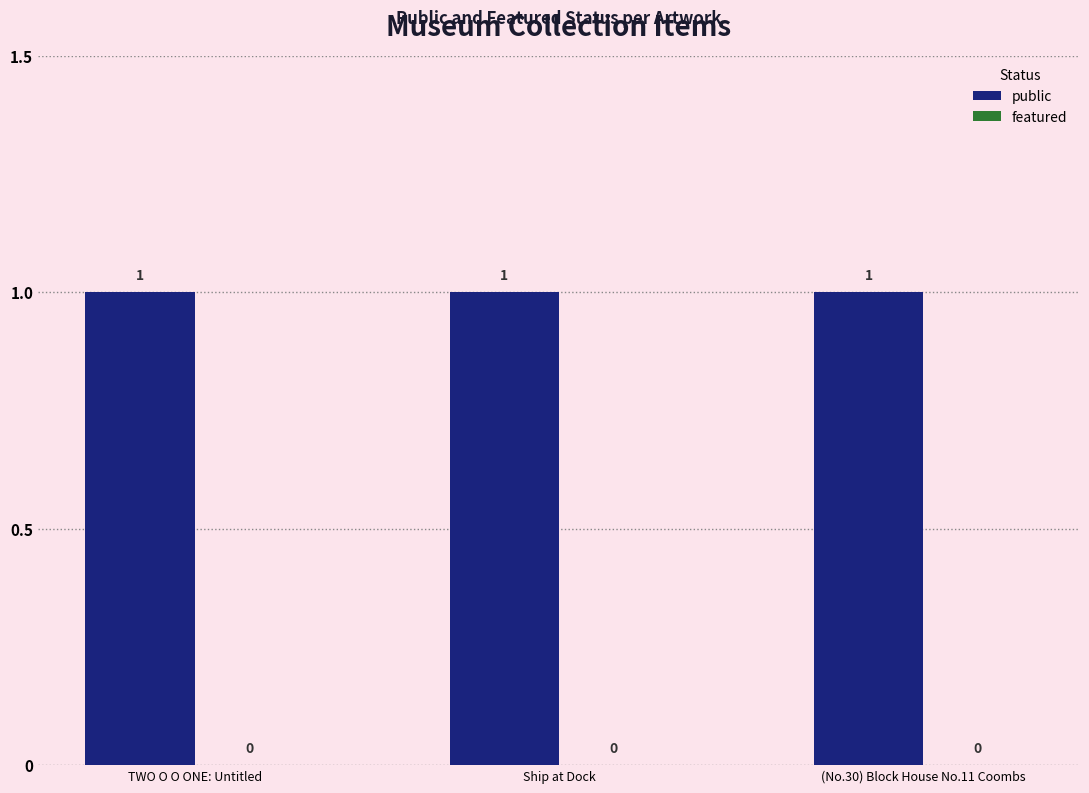

Reading left to right, list all the values displayed in this chart.

public: 1	1	1
featured: 0	0	0